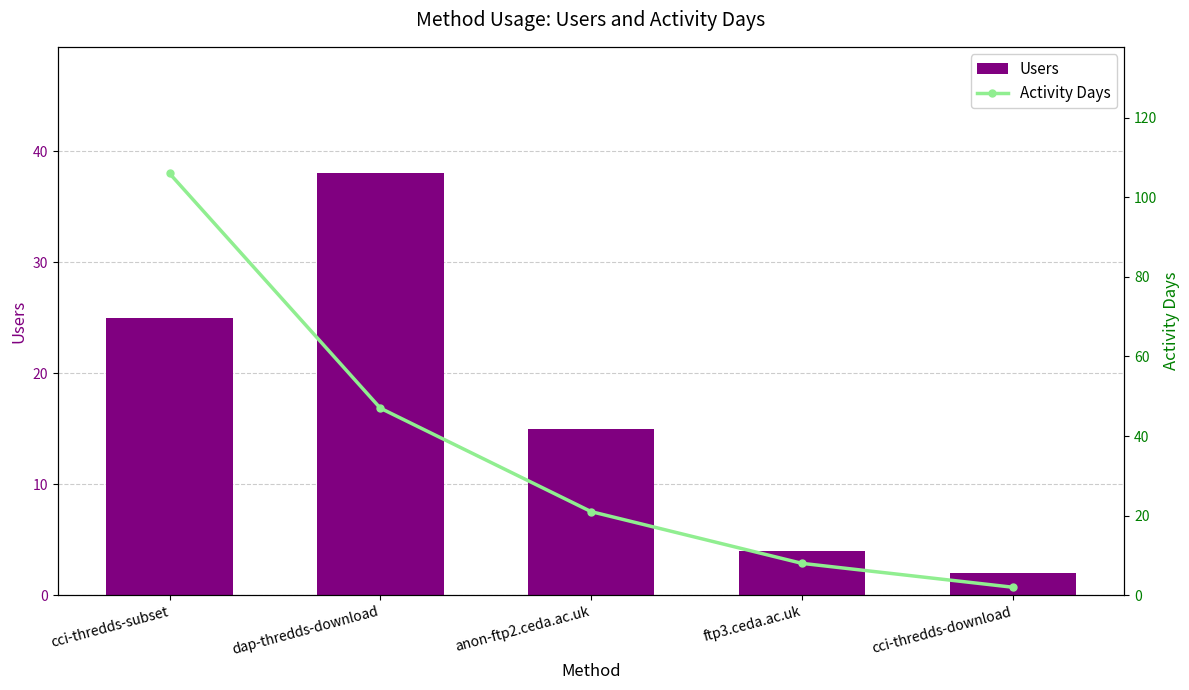

At which label is Activity Days closest to 54?

dap-thredds-download